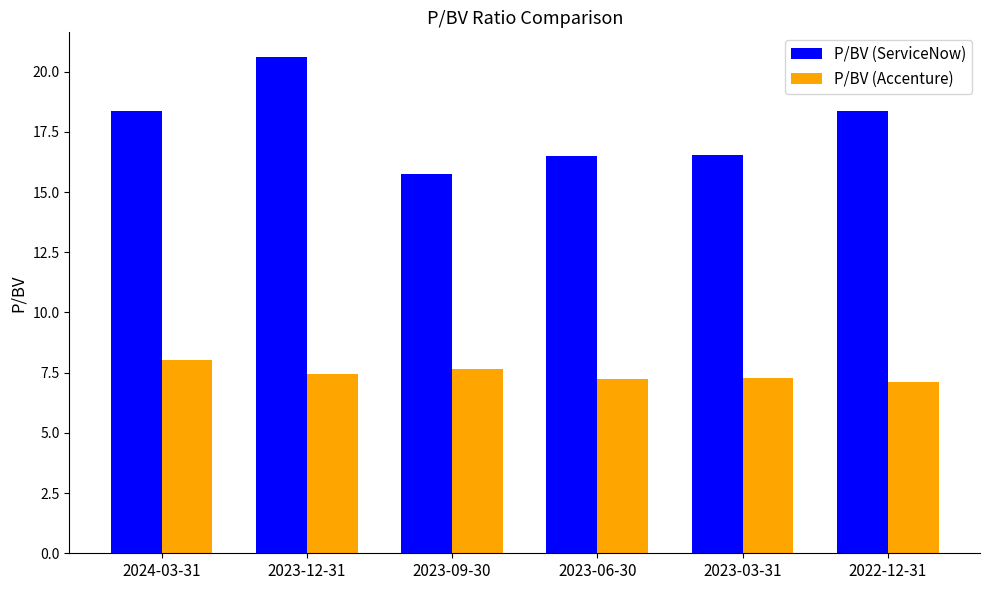

Which series has the largest total across all categories?

P/BV (ServiceNow)